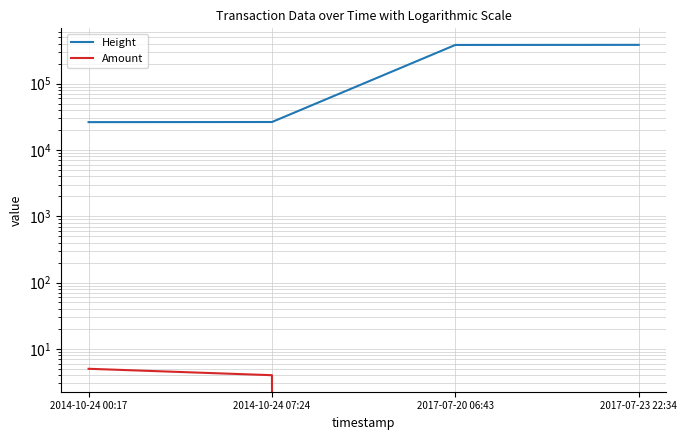

At which label is Amount closest to 2?

2014-10-24 07:24